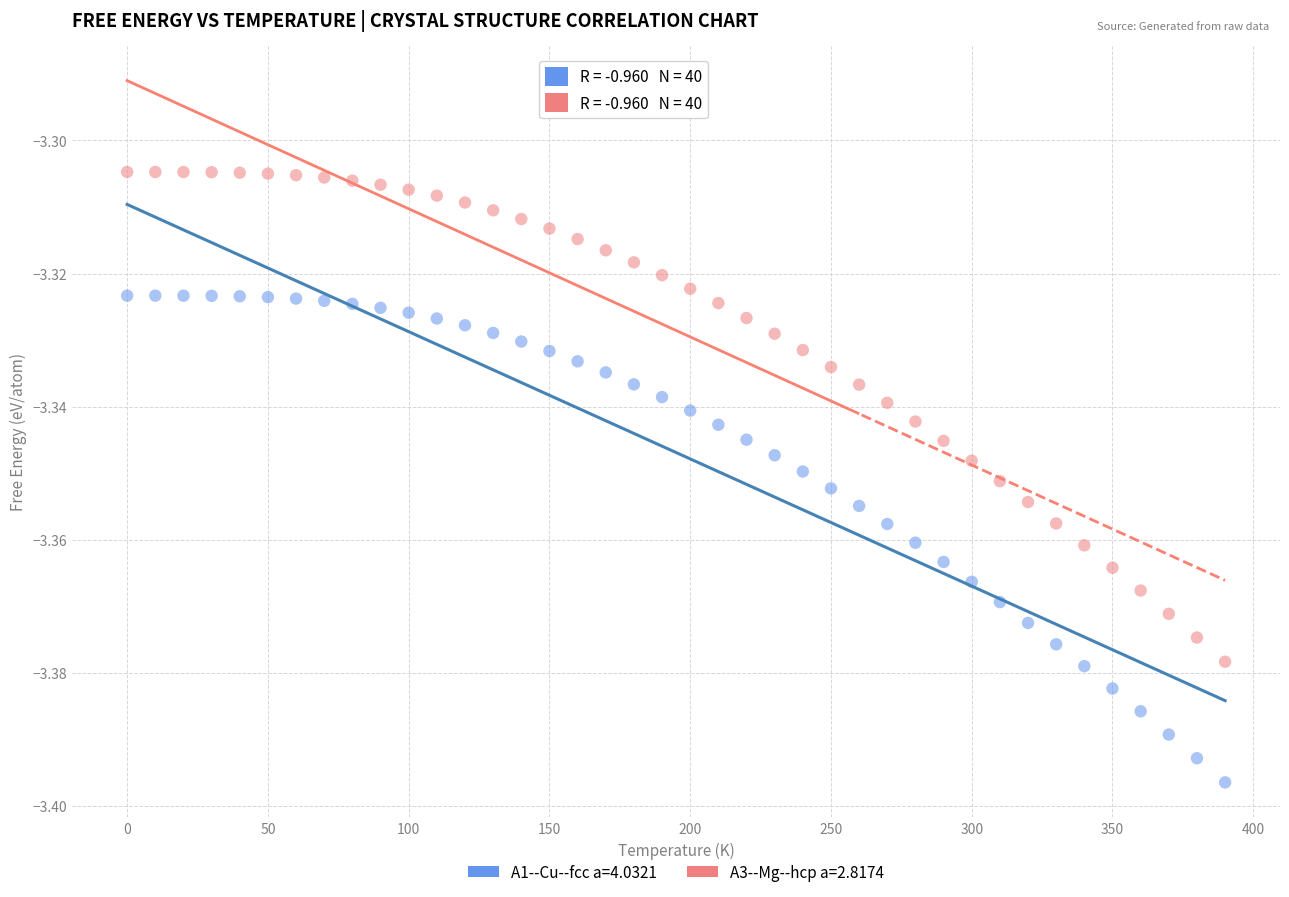

Which series contains the lowest Y value?

A1--Cu--fcc a=4.0321